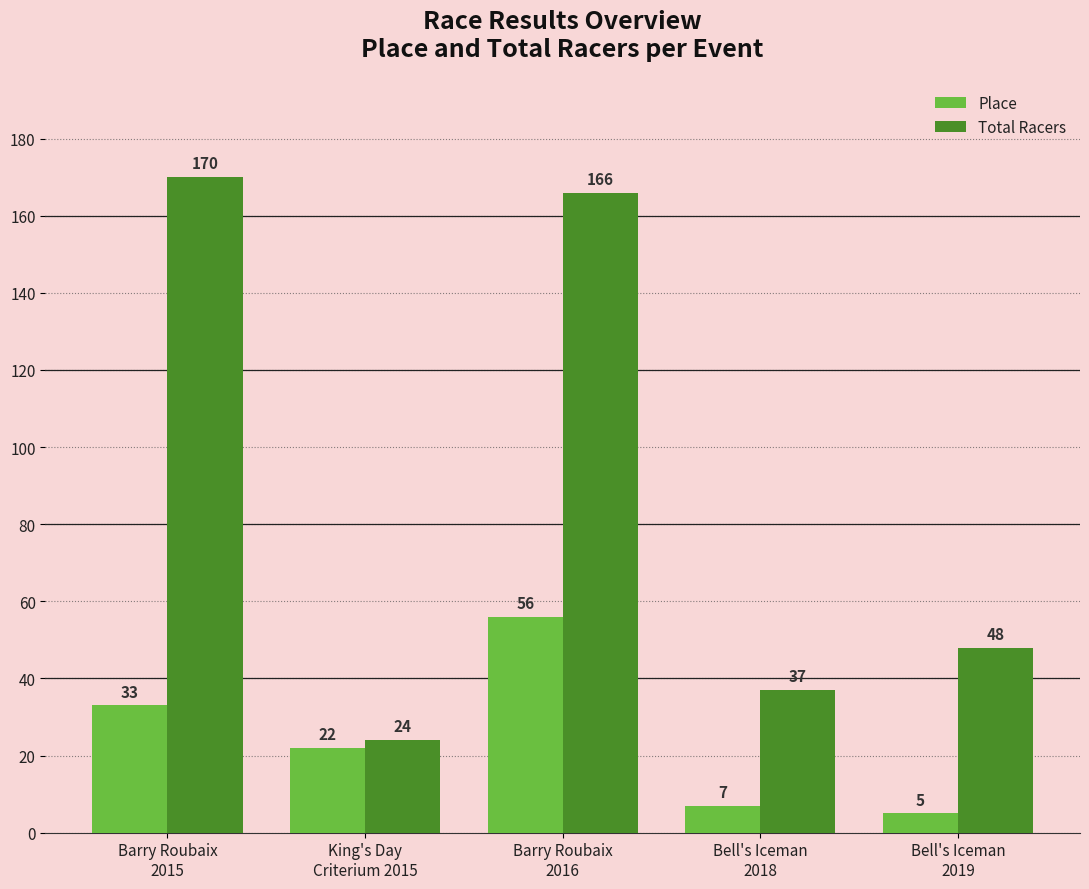

What is the minimum value for Total Racers?

24